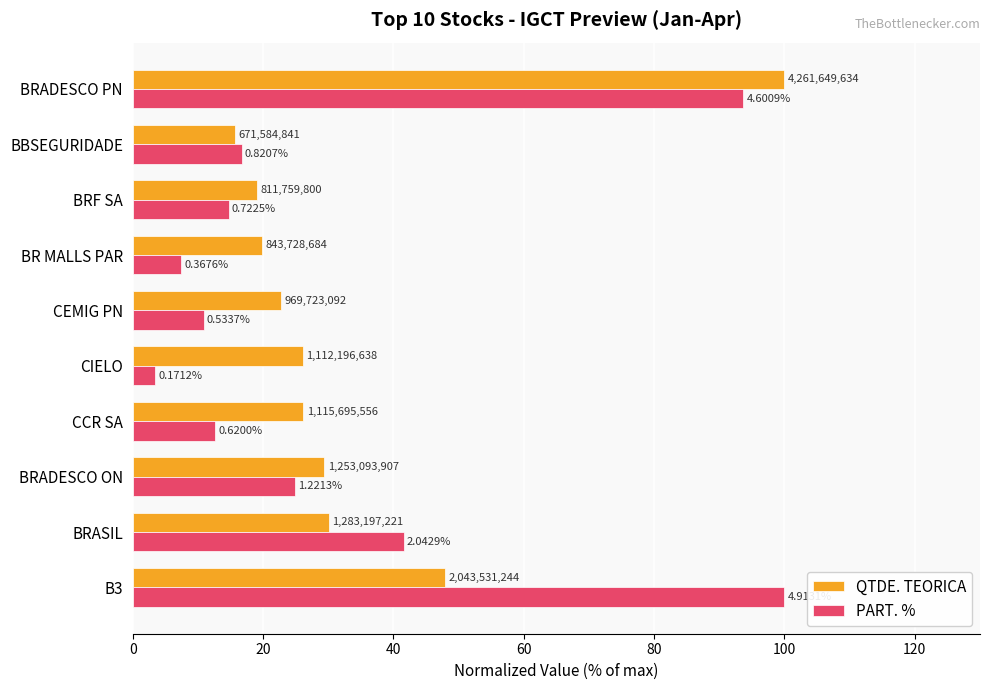

What are all the series names shown in the legend?

QTDE. TEORICA, PART. %